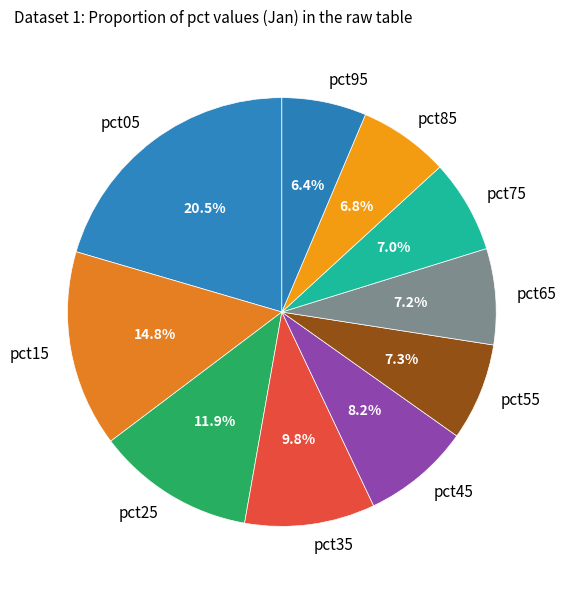

Is pct35 the majority of the pie?

No